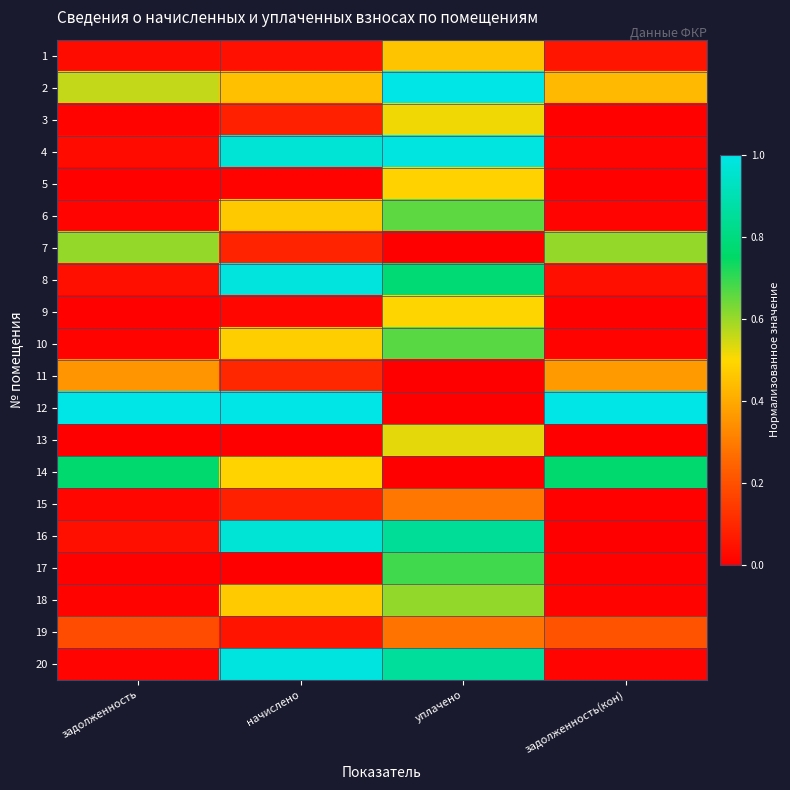

What is the spread (max minus min) of values at задолженность(кон)?

1.0